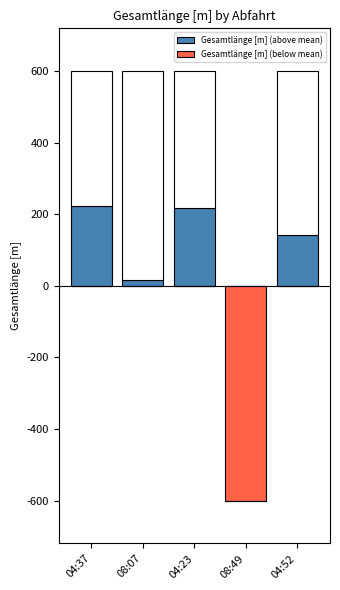

How many distinct data groups are displayed?

2